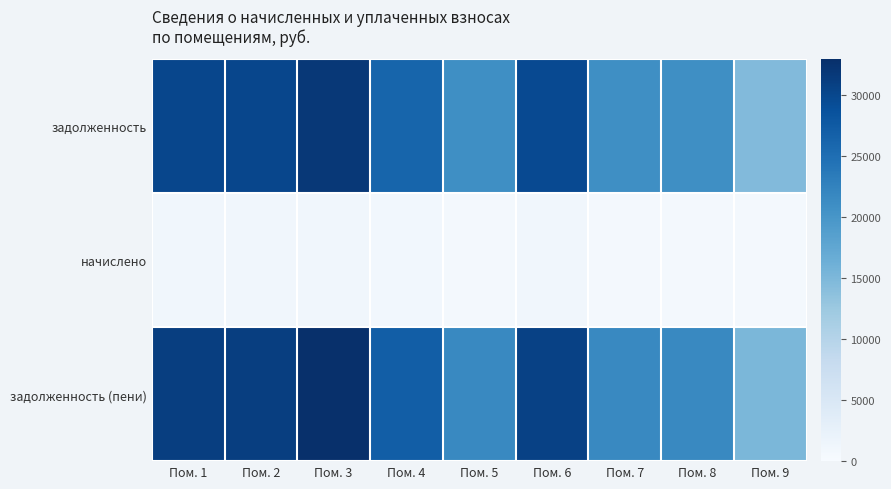

What is the difference between the highest and lowest values at Пом. 6?

30662.8